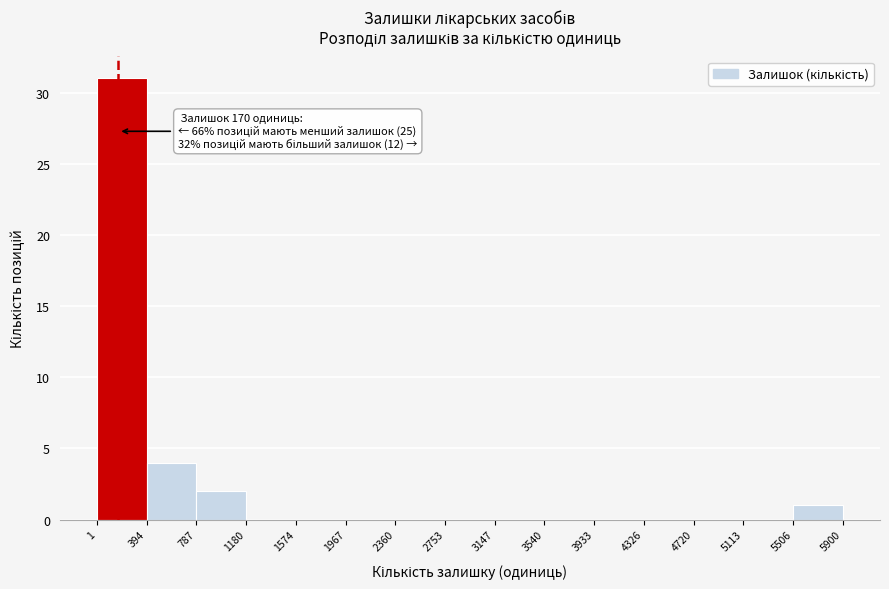

Over which range of the x-axis is the bar tallest?

1 to 394